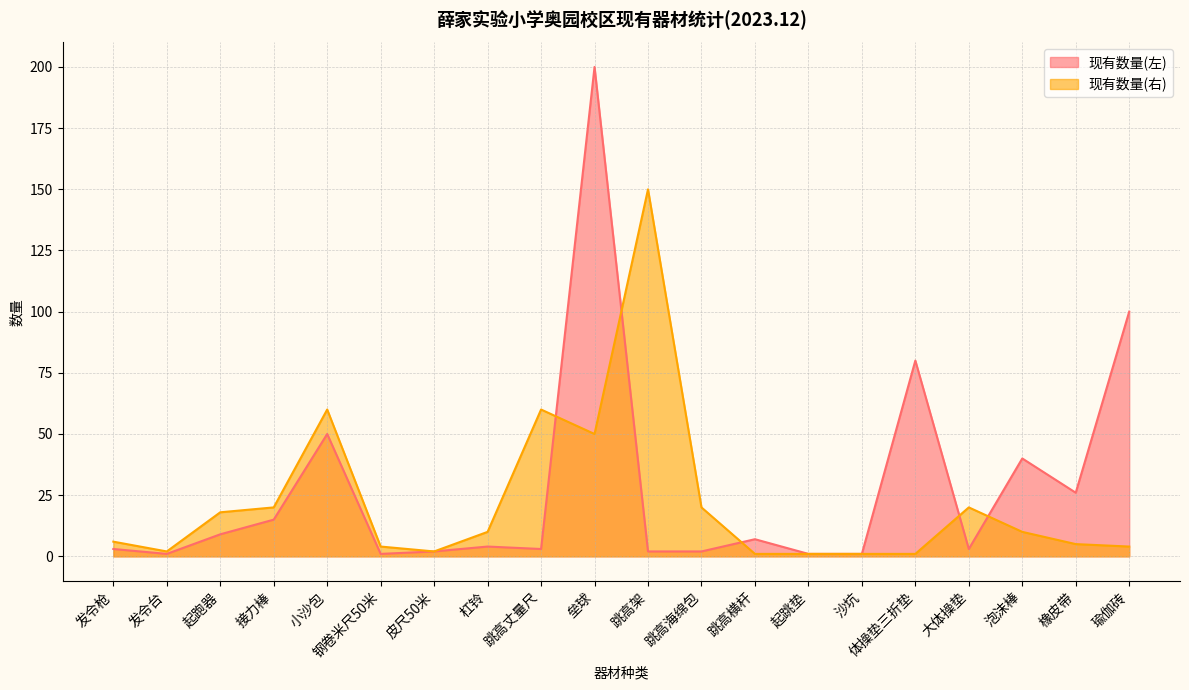

True or false: 现有数量(左) and 现有数量(右) cross at least once.

True